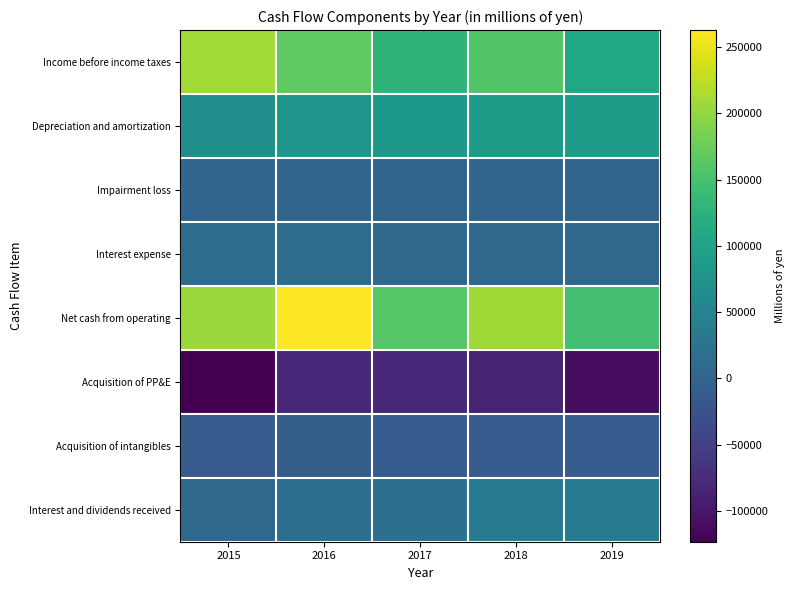

What is the maximum value shown in the chart?

262770